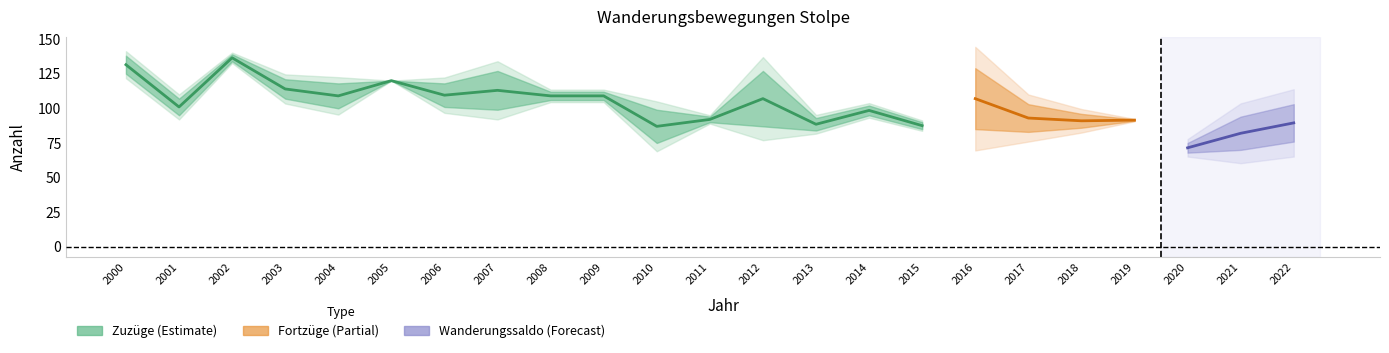

At how many categories does at least one series exceed 70?

23